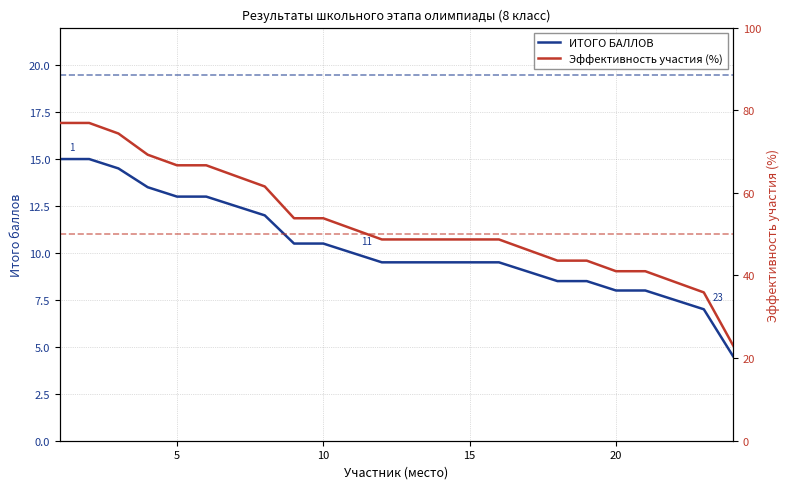

True or false: ИТОГО БАЛЛОВ has a value of 18.6 at 5.

False